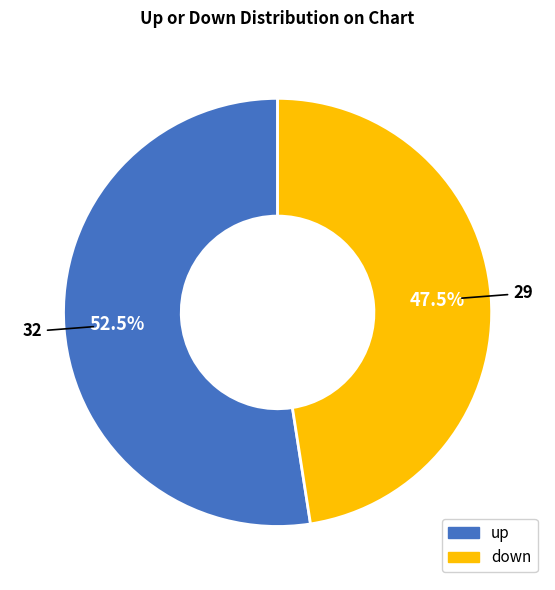

To the nearest percent, what is the difference between the down and up slice percentages?

5%